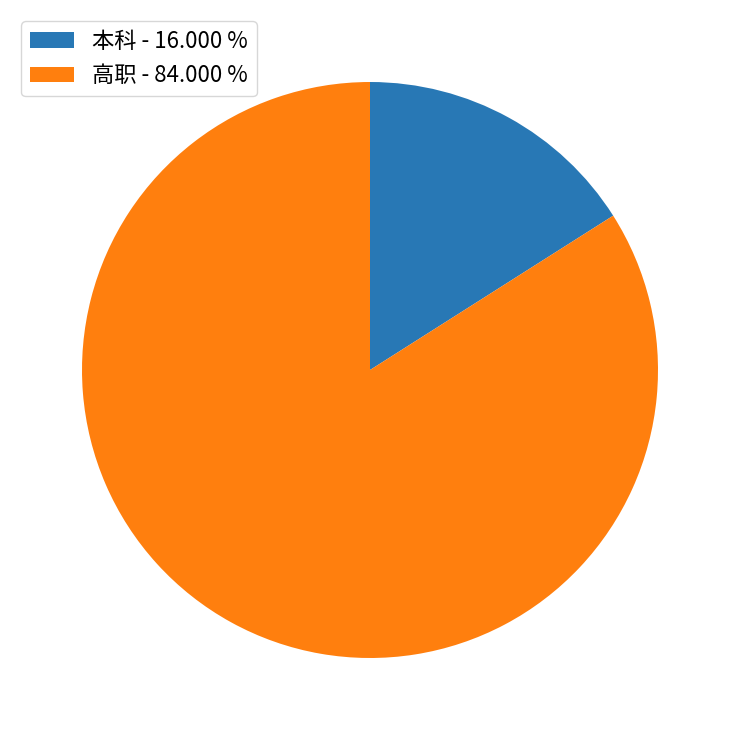

True or false: 高职 accounts for 84% of the total.

True